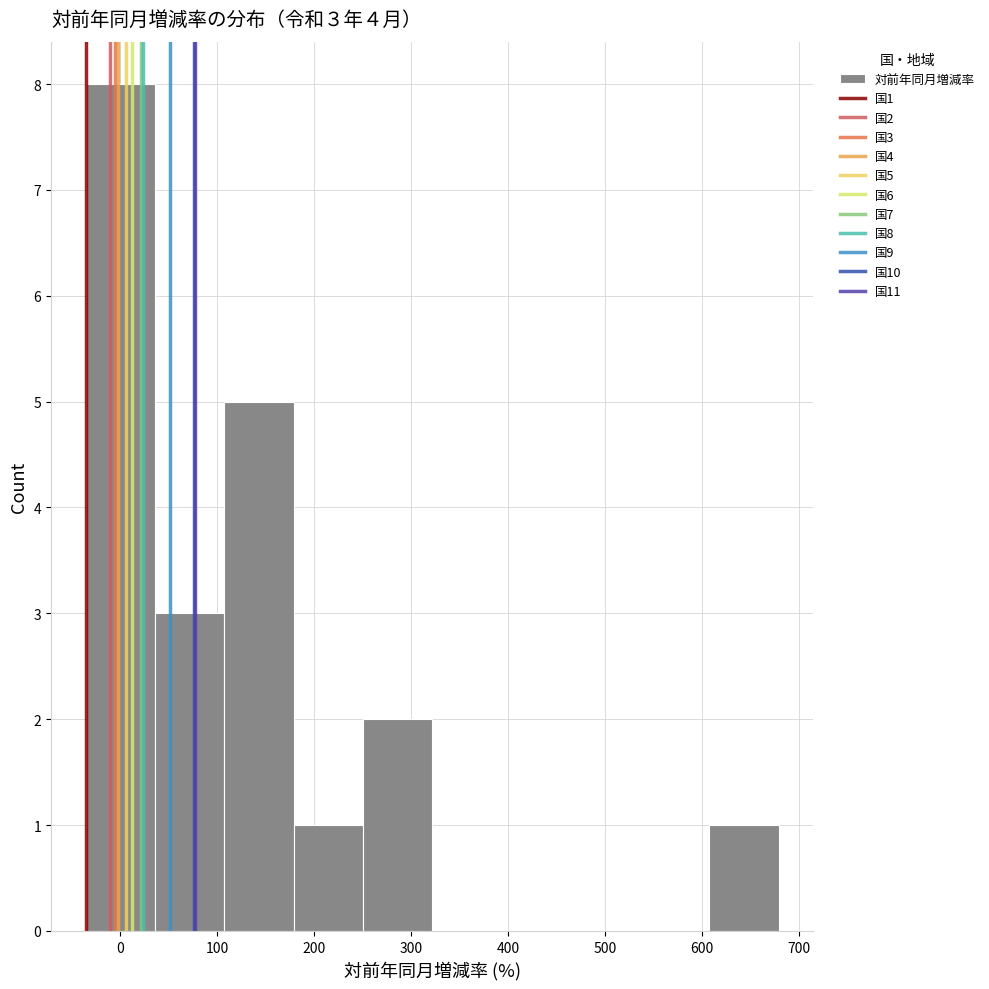

Which range on the x-axis has the tallest bar?

-40 to 40